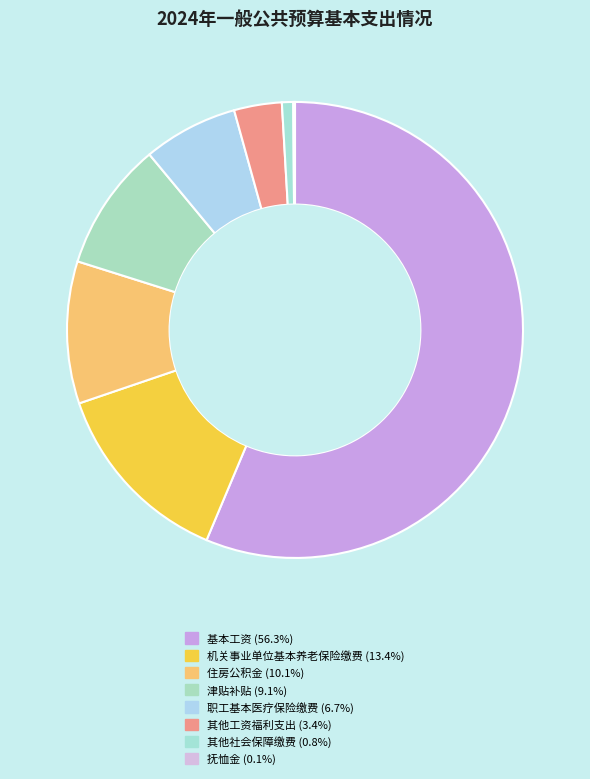

How many segments does this pie chart have?

8